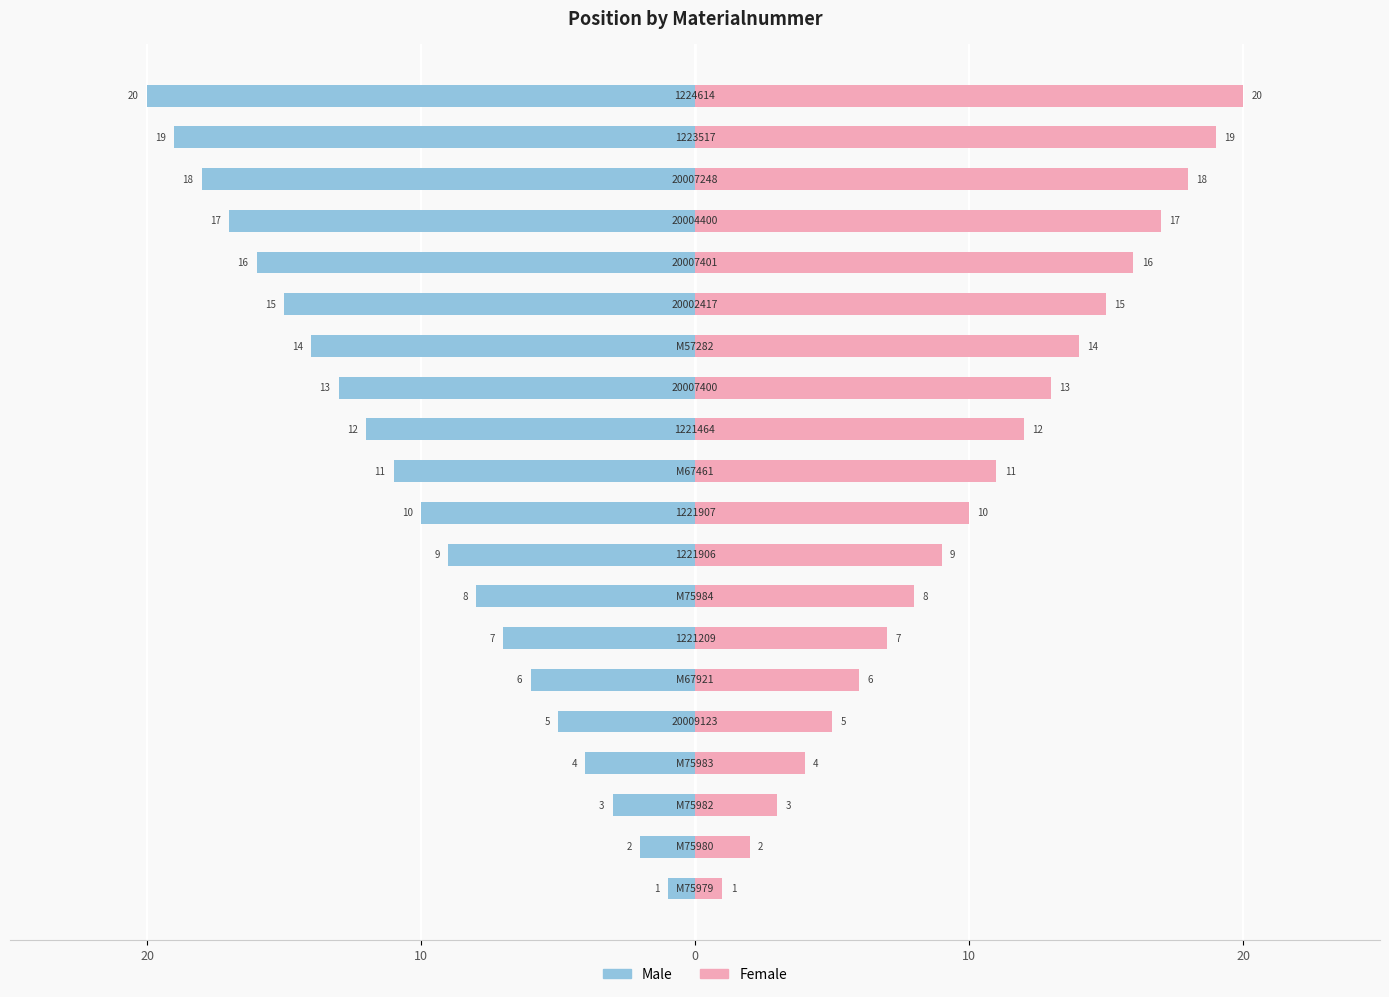

Which series changed the most between 10 and 18?

Male